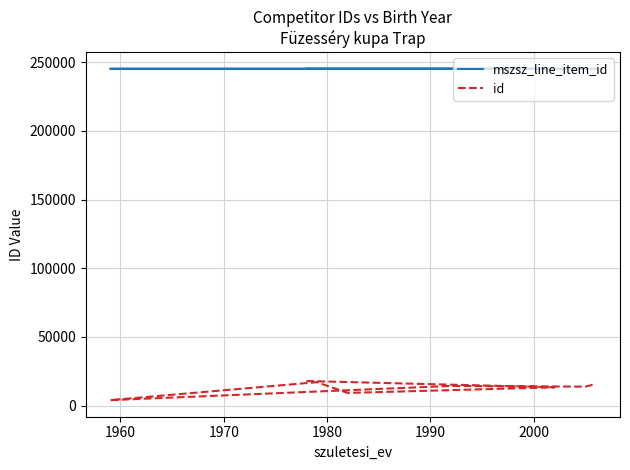

Which series has the largest total across all categories?

mszsz_line_item_id